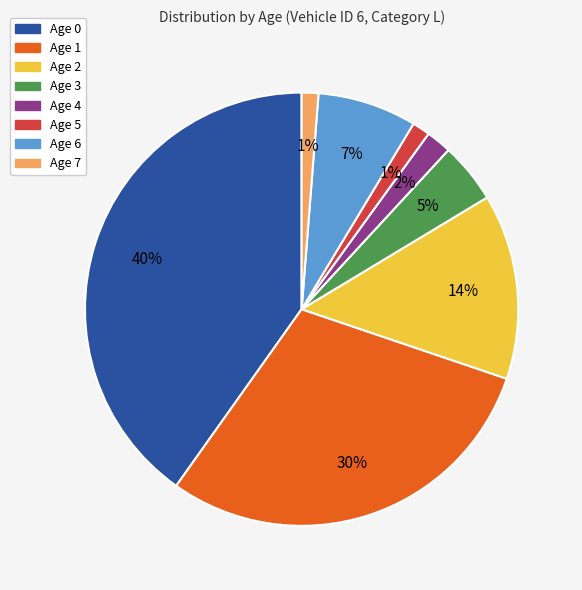

Is it true that Age 5 is 1% of the pie?

True